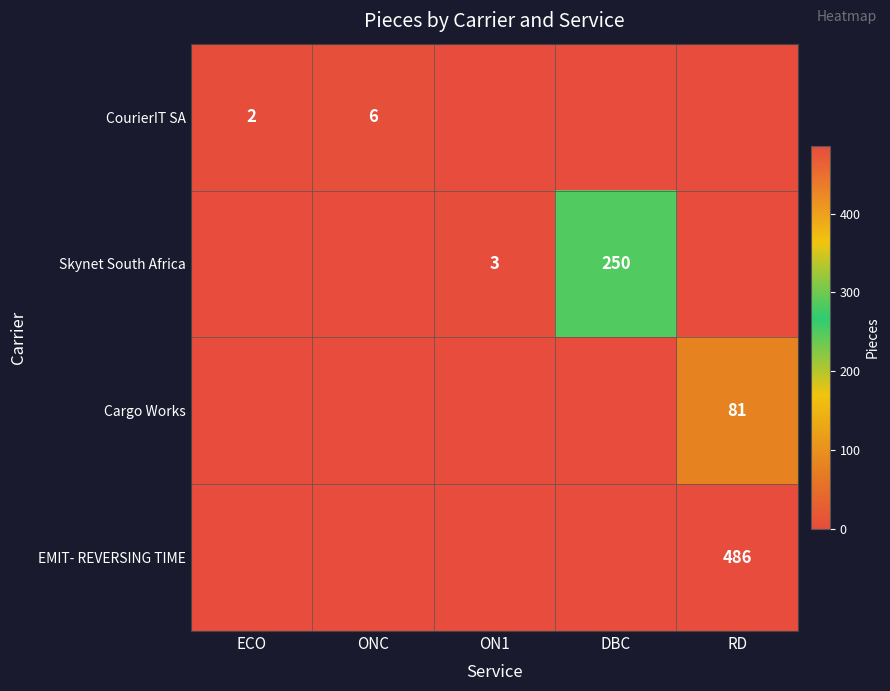

True or false: Skynet South Africa has a value of 2 at ON1.

False